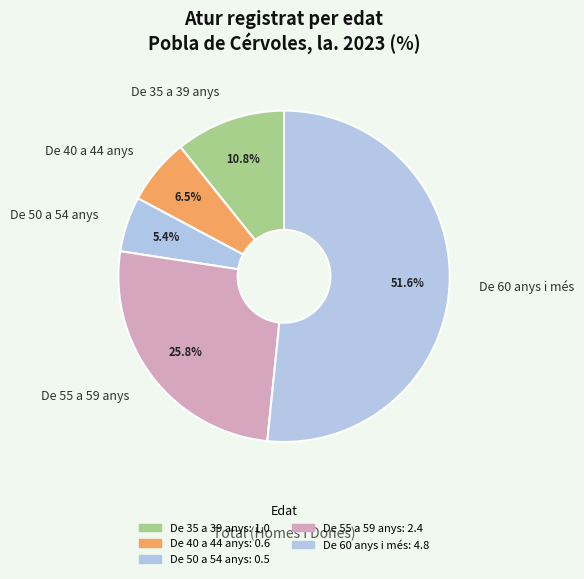

How many slices are in this pie chart?

5